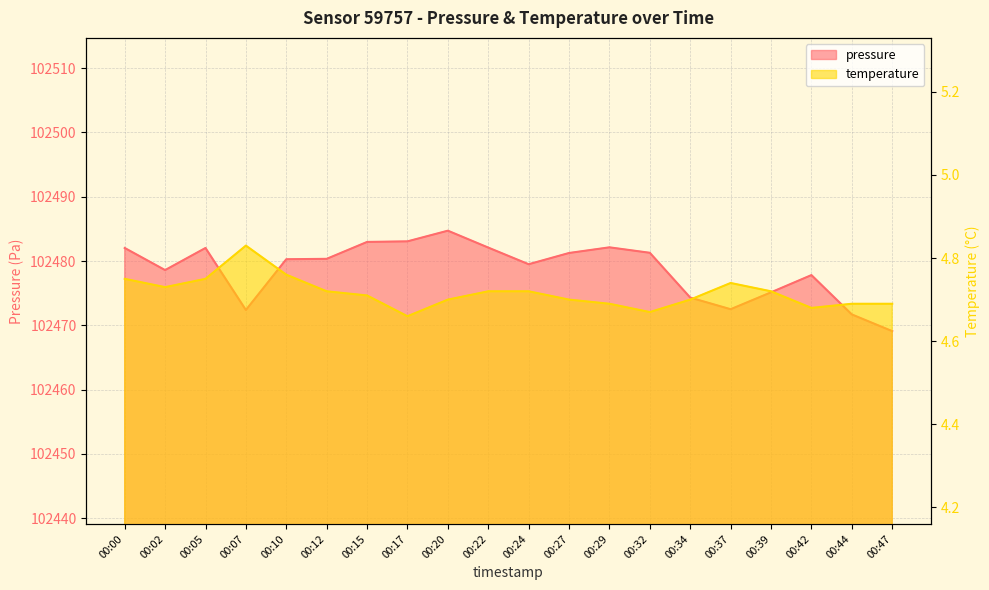

Is the value of temperature at 00:22 greater than the value of pressure at 00:44?

No